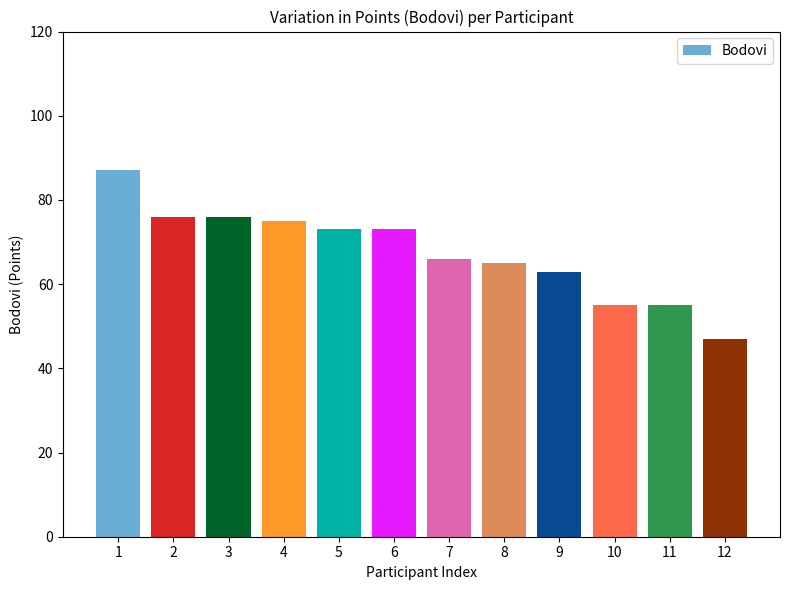

How many bars are there in total?

12